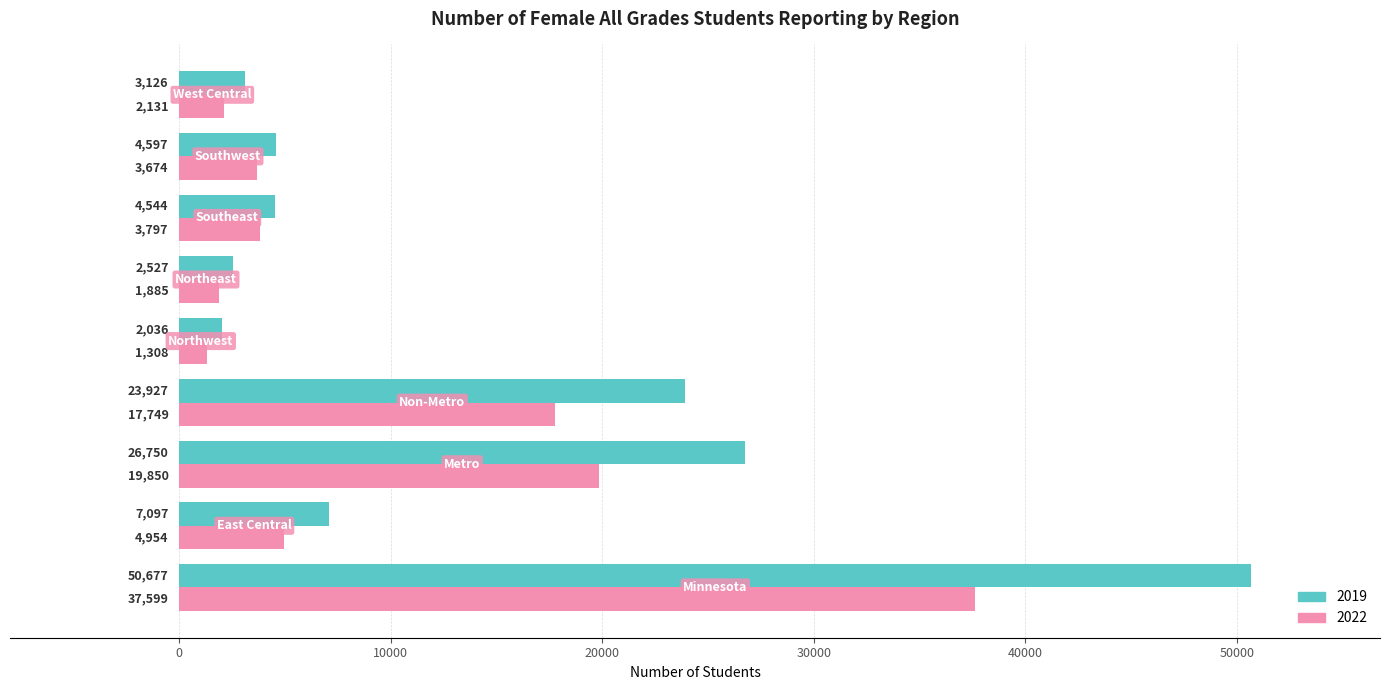

At how many categories does at least one series exceed 4122?

6